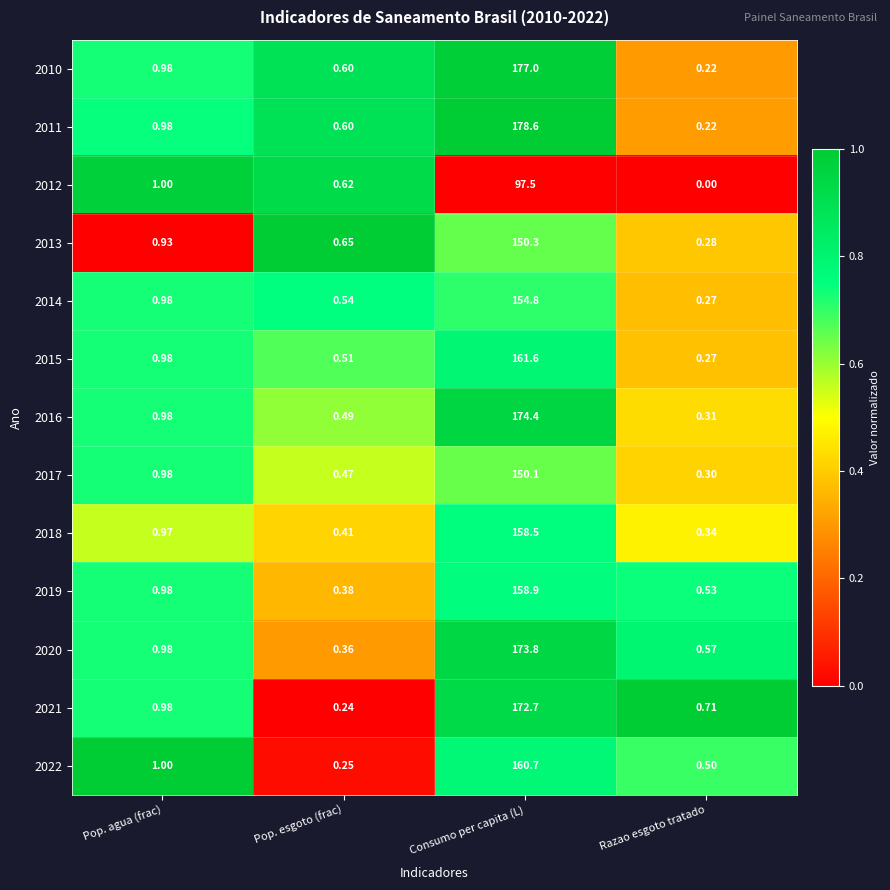

Rank the categories by 2012 value from lowest to highest.

Razao esgoto tratado, Pop. esgoto (frac), Pop. agua (frac), Consumo per capita (L)